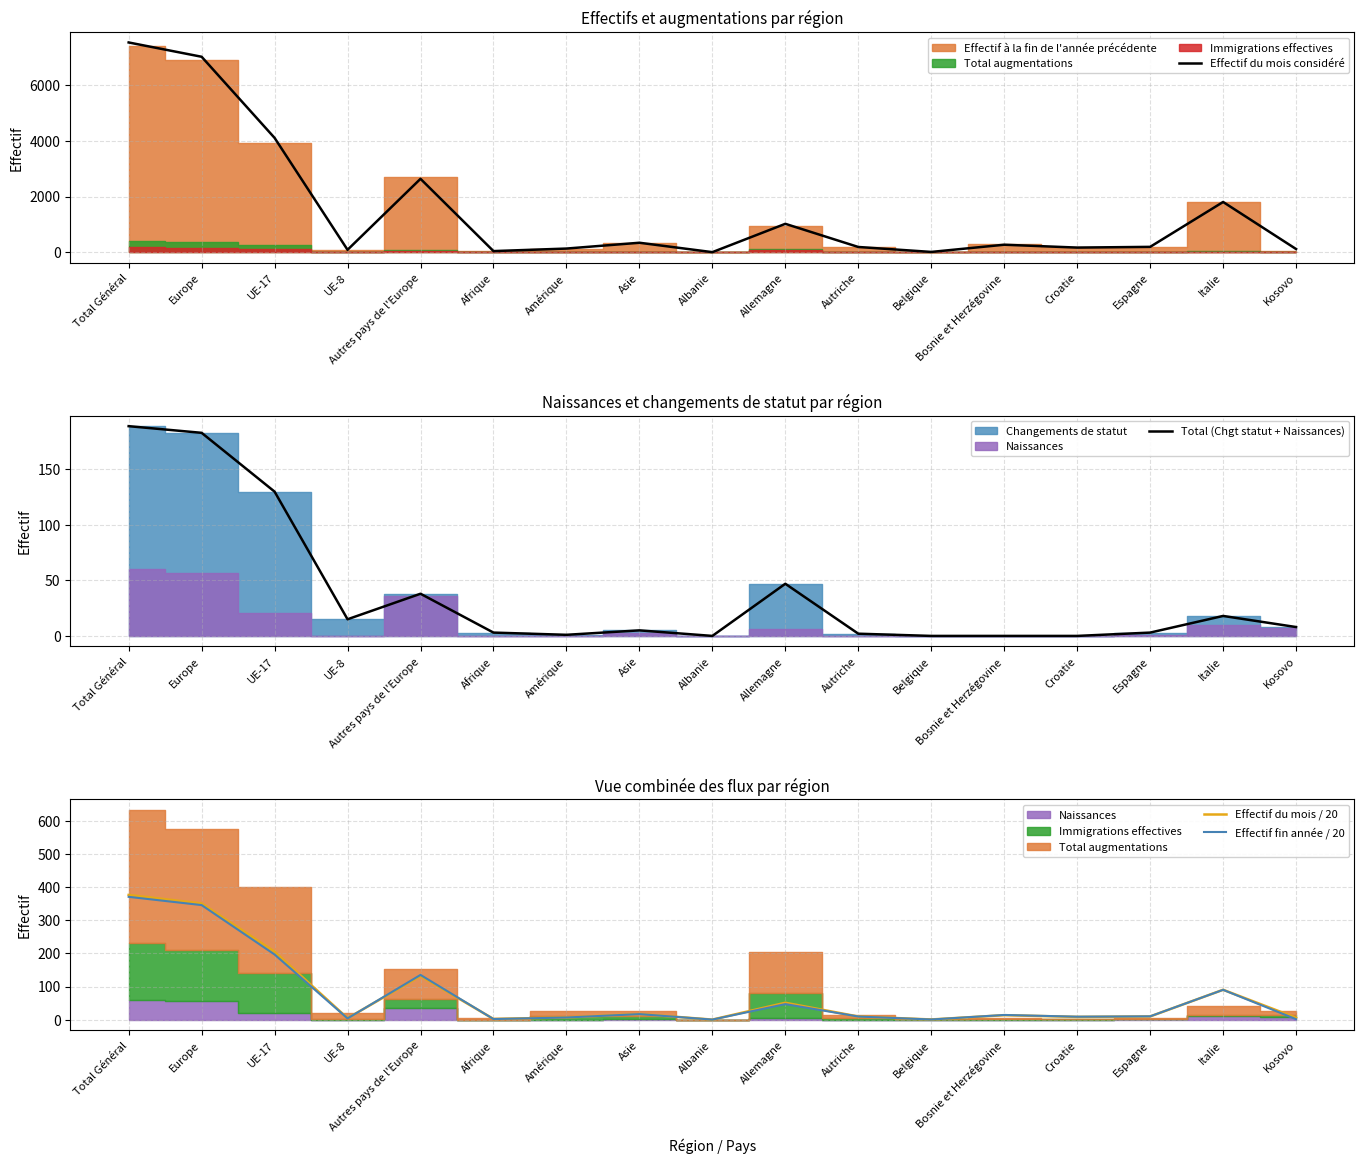

What is the difference between the second highest and minimum values in the Total (Chgt statut + Naissances) series?

183